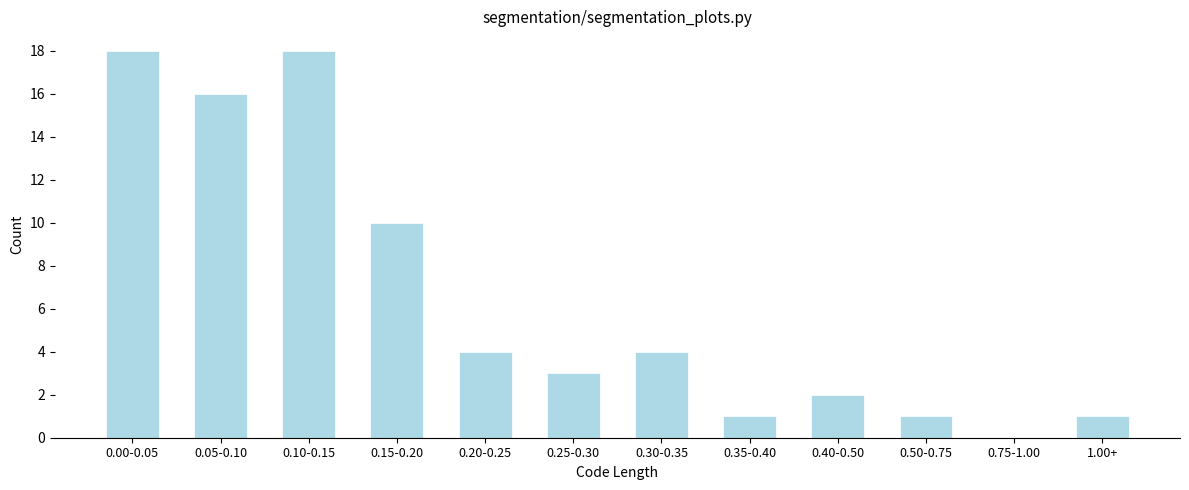

Reading left to right, what are all the values shown in this chart?

0.00-0.05=18	0.05-0.10=16	0.10-0.15=18	0.15-0.20=10	0.20-0.25=4	0.25-0.30=3	0.30-0.35=4	0.35-0.40=1	0.40-0.50=2	0.50-0.75=1	0.75-1.00=0	1.00+=1